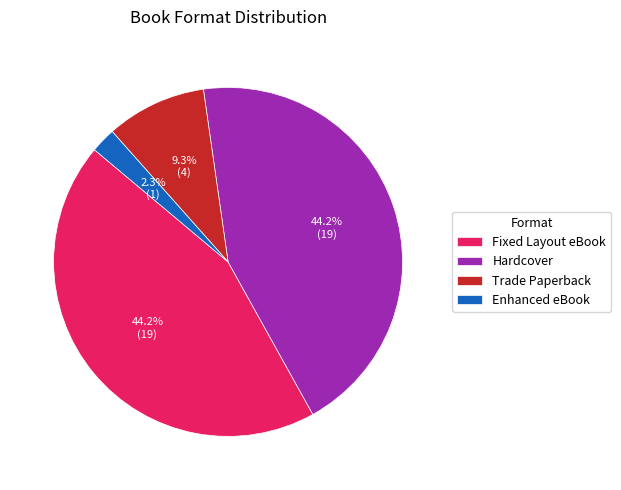

Is there any slice that represents more than half of the pie?

No